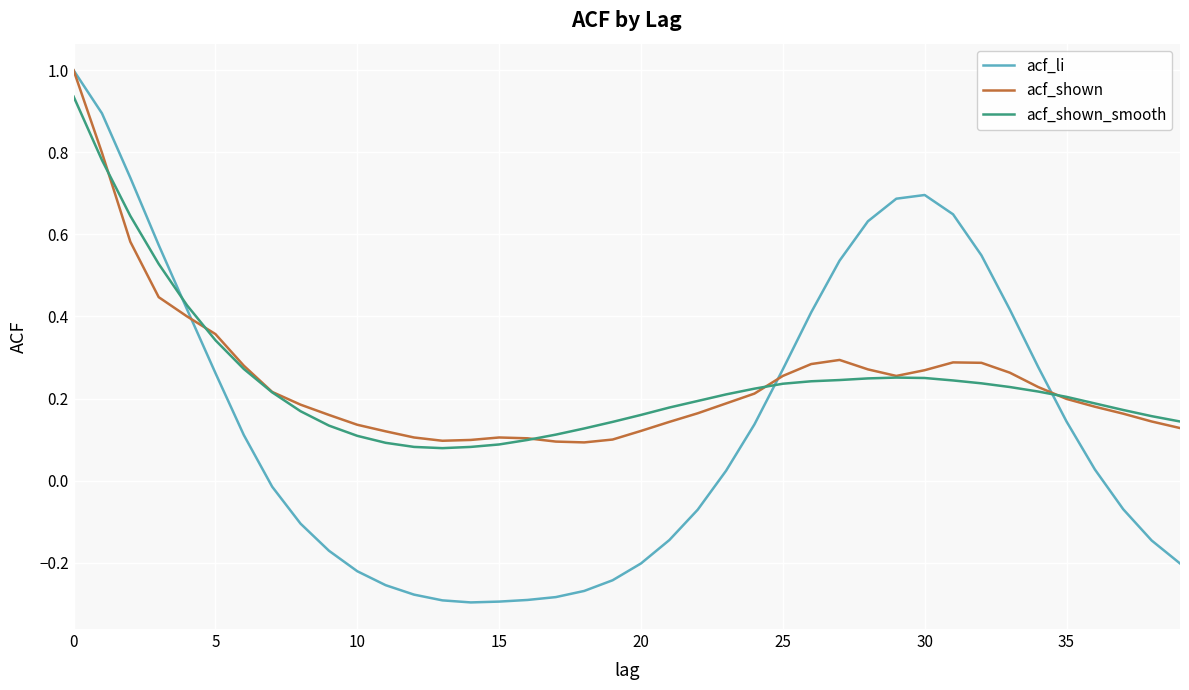

Which series has the largest range (max minus min)?

acf_li